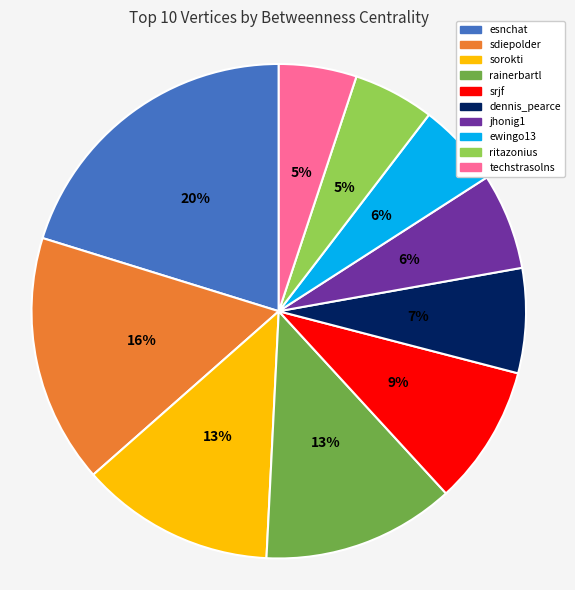

What percentage is the ewingo13 slice, to the nearest percent?

6%